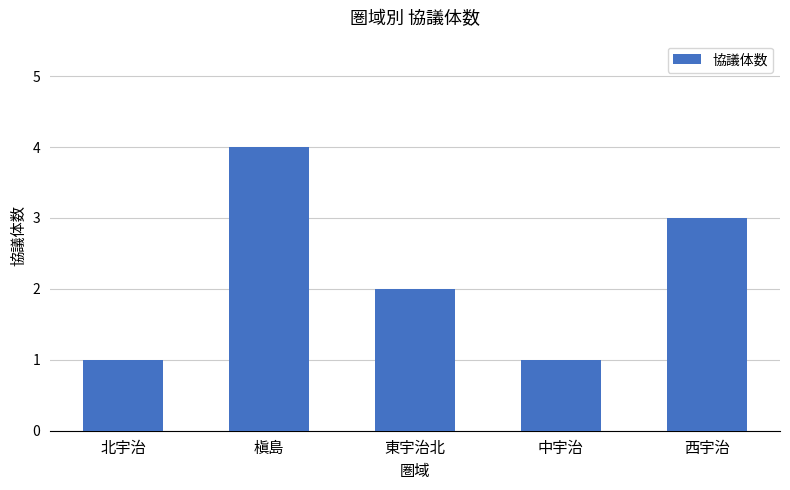

What is the difference between the maximum and minimum values?

3